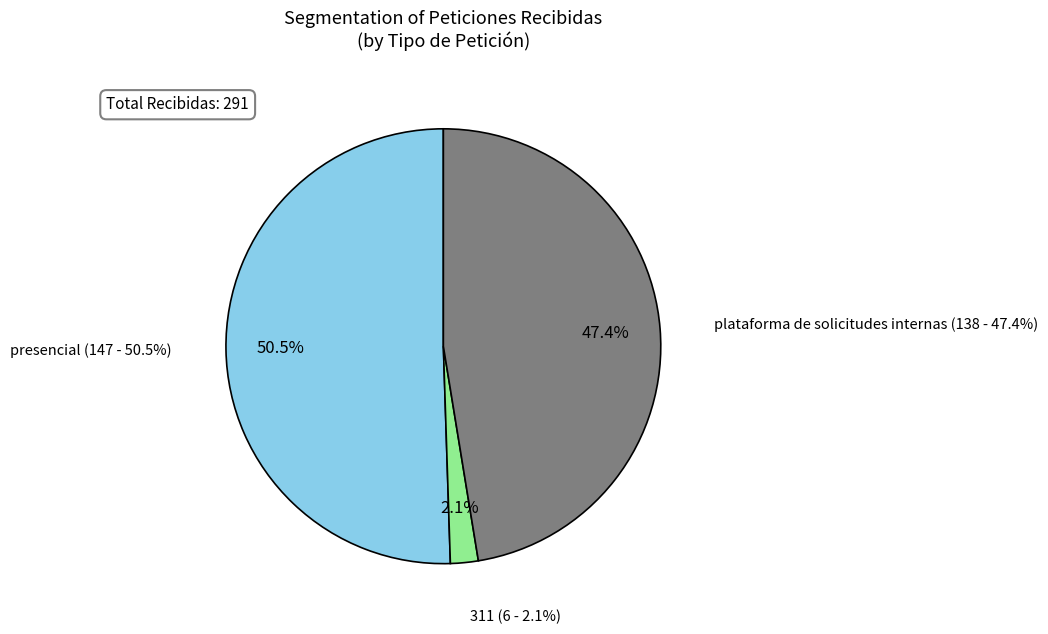

Does presencial account for over 50% of the chart?

Yes